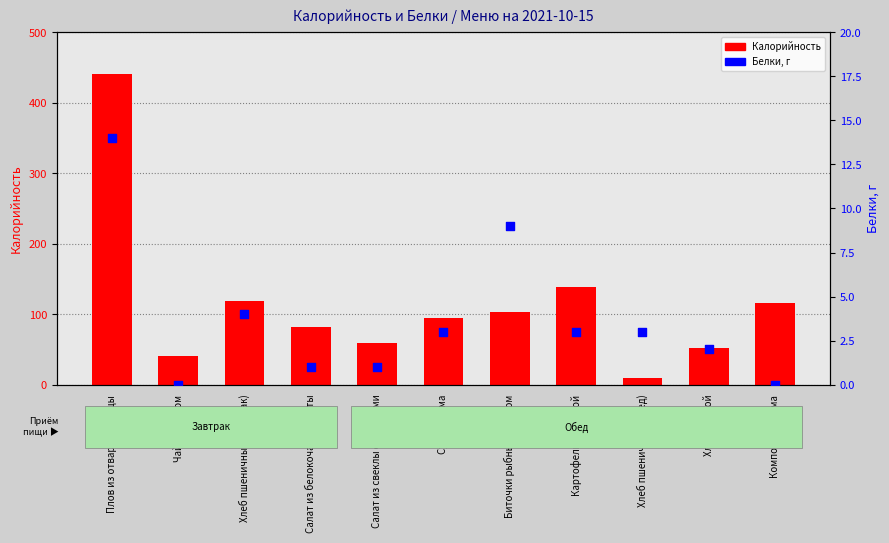

Which series has the largest Y range (max minus min)?

Калорийность